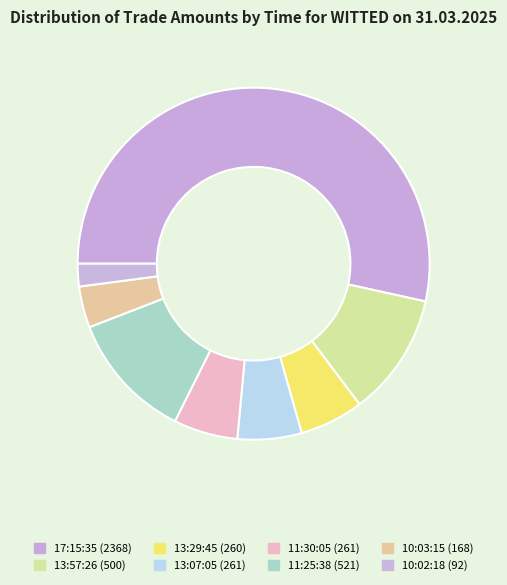

How many segments does this pie chart have?

8